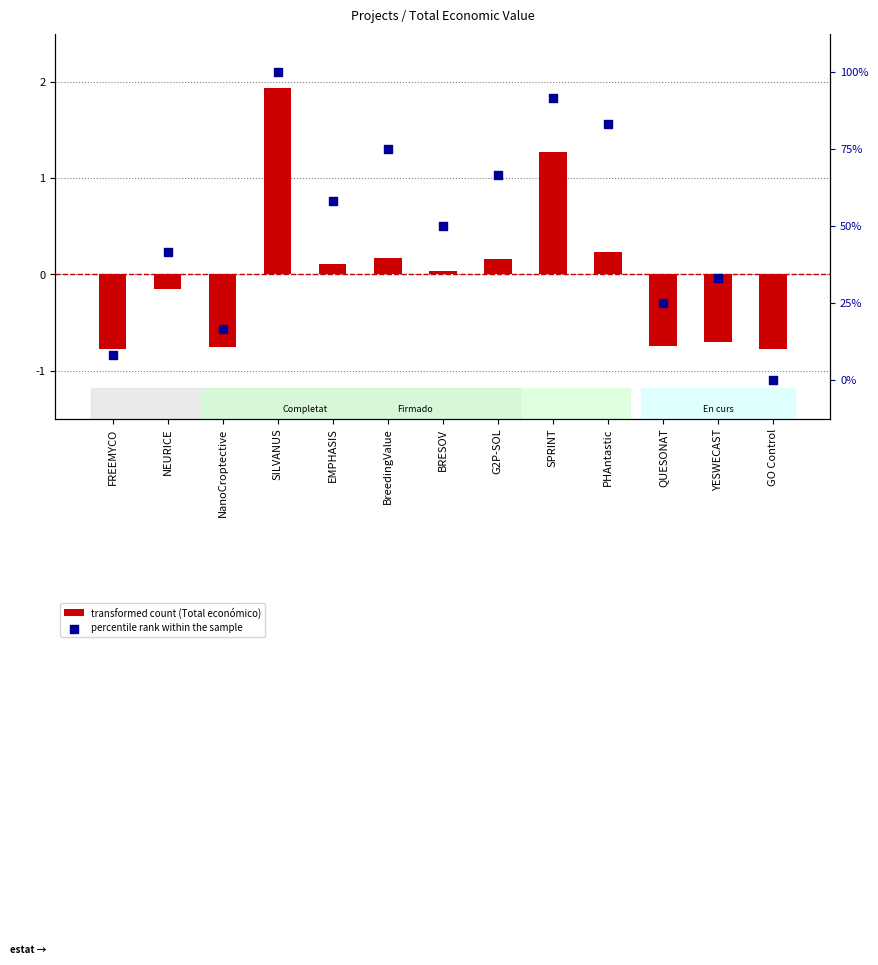

Which series has the largest total across all categories?

percentile rank within the sample